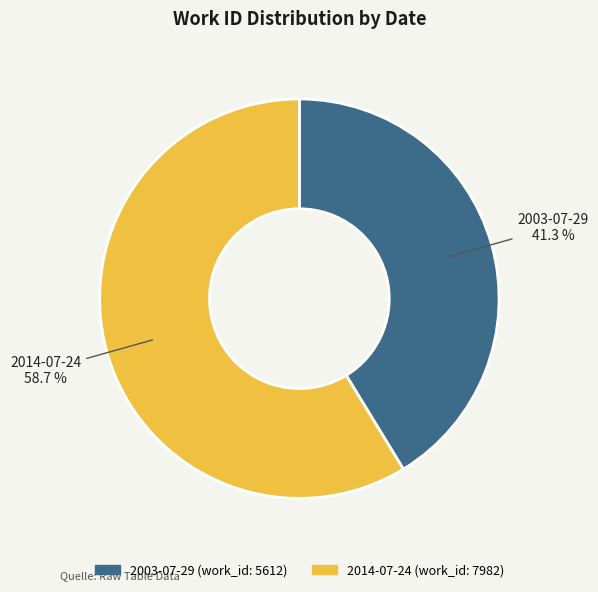

Which has a higher value, 2003-07-29 or 2014-07-24?

2014-07-24